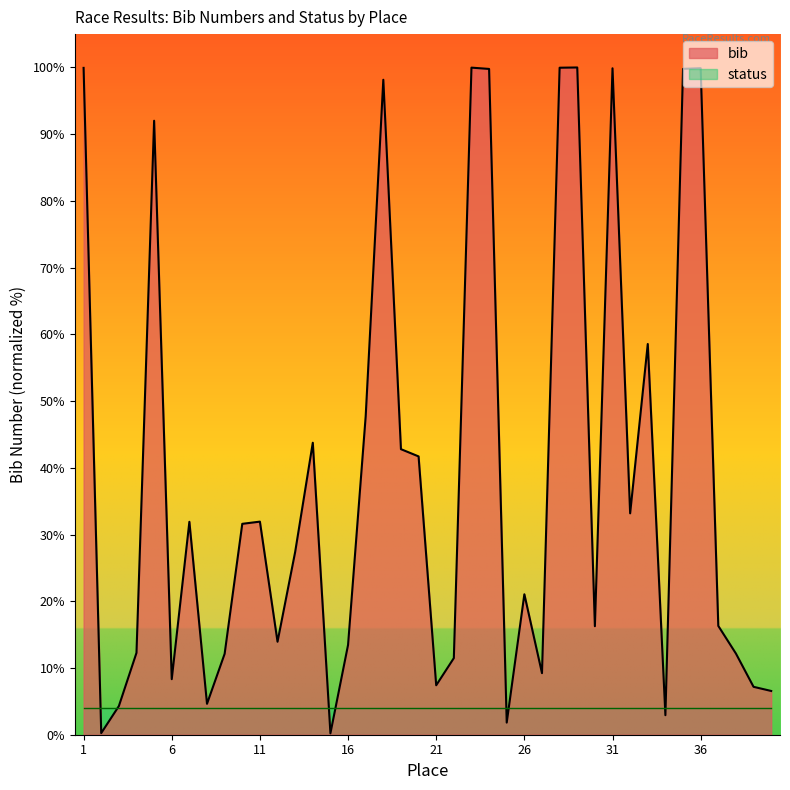

Rank the categories by value from lowest to highest.

15, 2, 25, 34, 3, 8, 40, 39, 21, 6, 27, 22, 9, 38, 4, 16, 12, 30, 37, 26, 13, 10, 7, 11, 32, 20, 19, 14, 17, 33, 5, 18, 24, 35, 31, 36, 1, 28, 23, 29